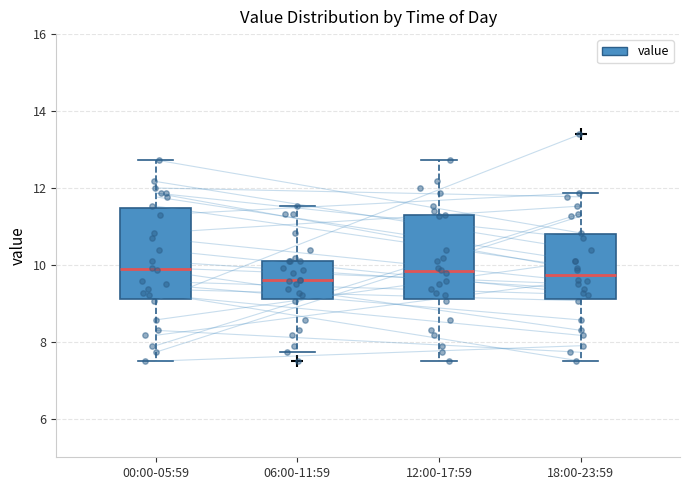

Reading left to right, transcribe this box plot: for each box, give where its median line is, the range the box spans, and where its two whiskers end, as read against the y-axis. The values are not printed on the chart, so give them approximately, as read against the axis.

00:00-05:59: median 10.0, box 9.2 to 11.4, whiskers 7.6 to 12.8
06:00-11:59: median 9.6, box 9.2 to 10.2, whiskers 7.8 to 11.6
12:00-17:59: median 9.8, box 9.2 to 11.2, whiskers 7.6 to 12.8
18:00-23:59: median 9.8, box 9.2 to 10.8, whiskers 7.6 to 11.8